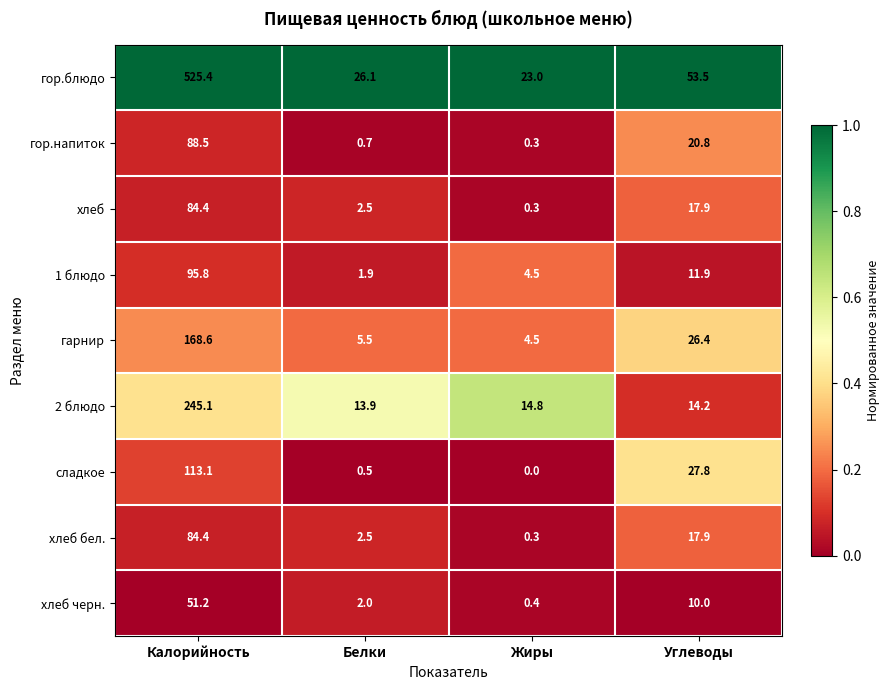

The value of хлеб at Углеводы is 12.1. True or false?

False